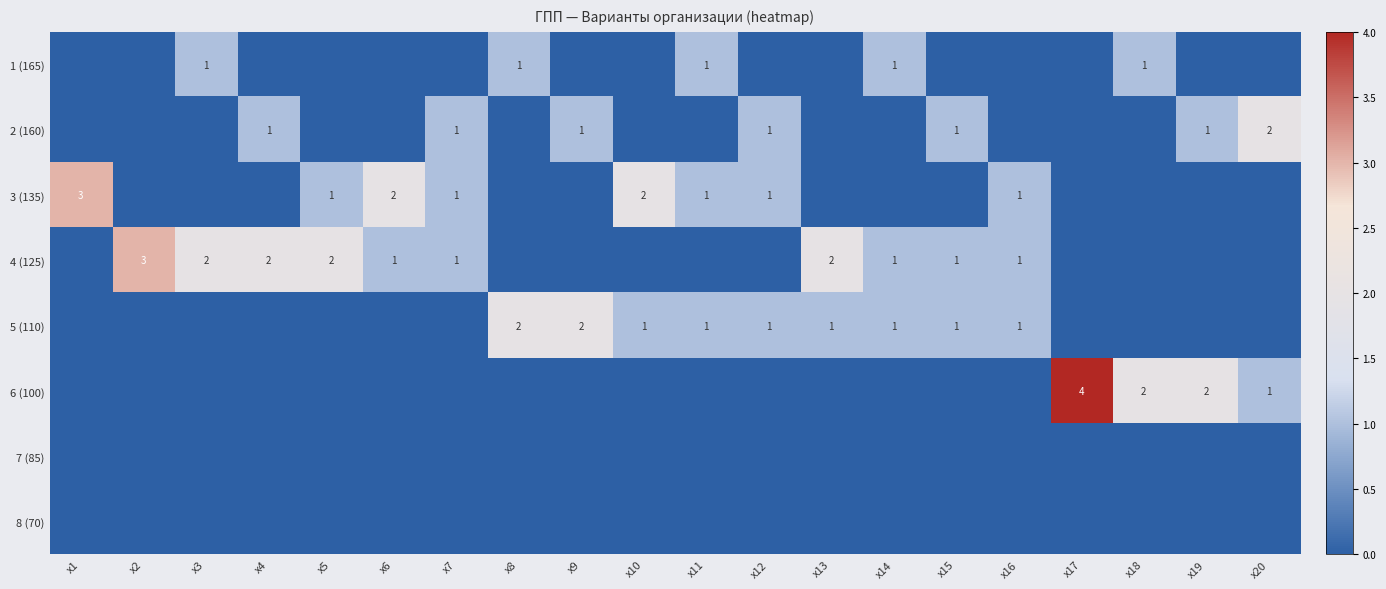

What is the total value across all series at x4?

3